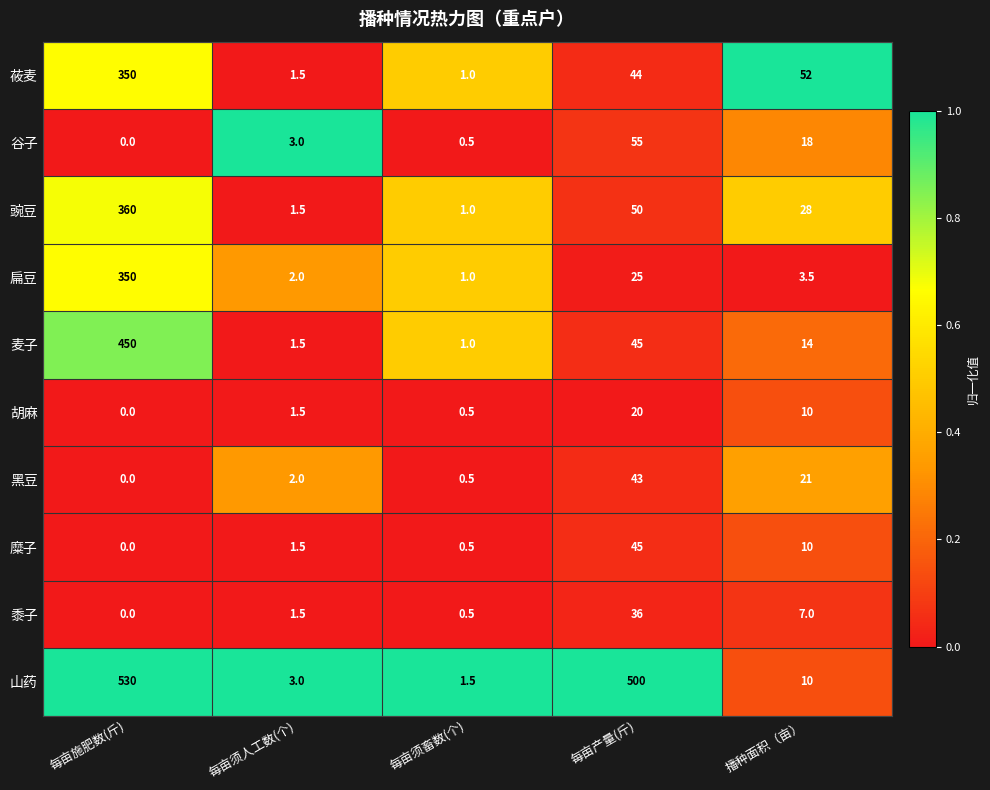

The 麦子 series shows 2.2 at 每亩须人工数(个). True or false?

False